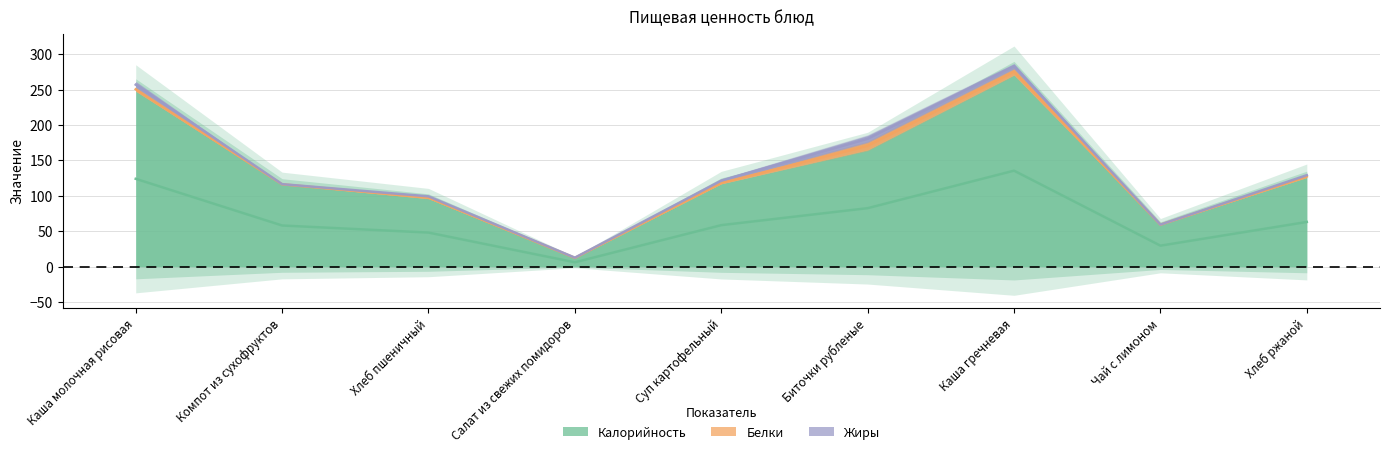

Reading right to left, extract all data points from this chart.

Калорийность: 126.0	59.0	271.0	165.0	117.0	12.0	96.0	116.0	248.0
Белки: 2.8	0.3	8.8	11.0	2.3	0.5	3.0	0.4	5.0
Жиры: 0.6	0.1	6.6	9.0	4.3	0.1	0.3	0.0	8.0